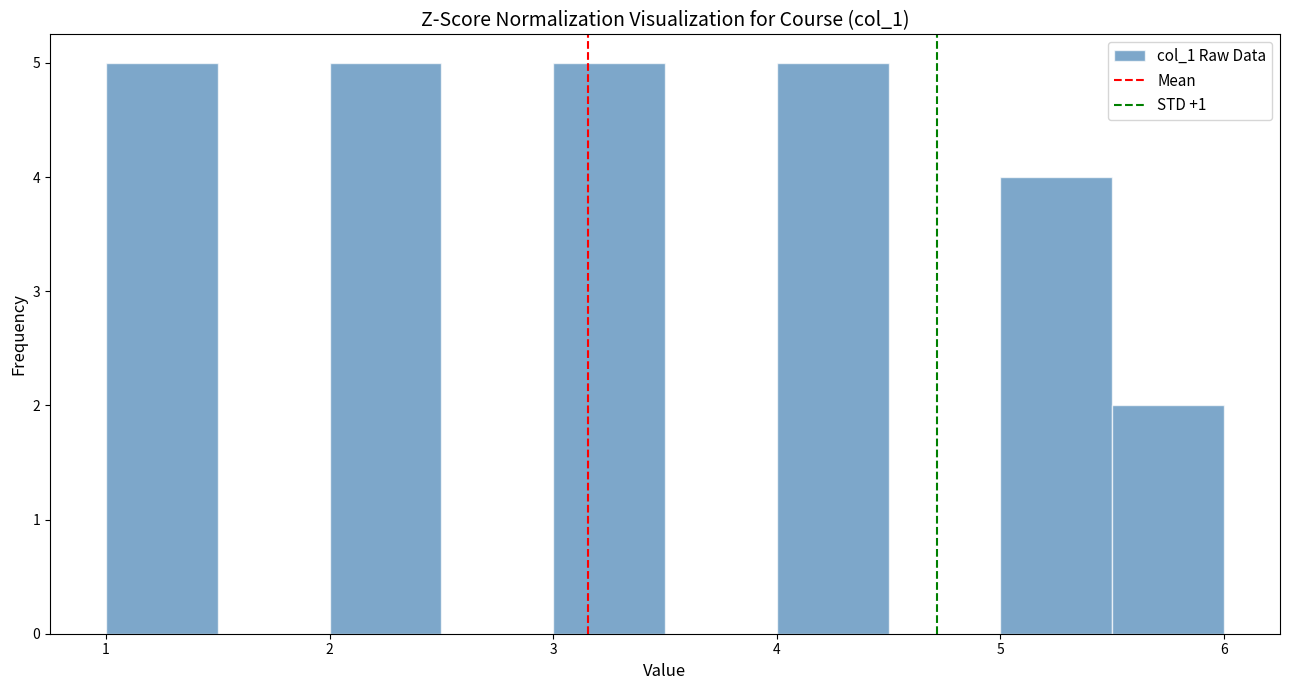

Reading left to right, transcribe this chart: for each bar, give the range it covers on the x-axis and its height. The values are not printed on the chart, so give them approximately, as read against the axis.

1.0 to 1.5: 5
1.5 to 2.0: 0
2.0 to 2.5: 5
2.5 to 3.0: 0
3.0 to 3.5: 5
3.5 to 4.0: 0
4.0 to 4.5: 5
4.5 to 5.0: 0
5.0 to 5.5: 4
5.5 to 6.0: 2